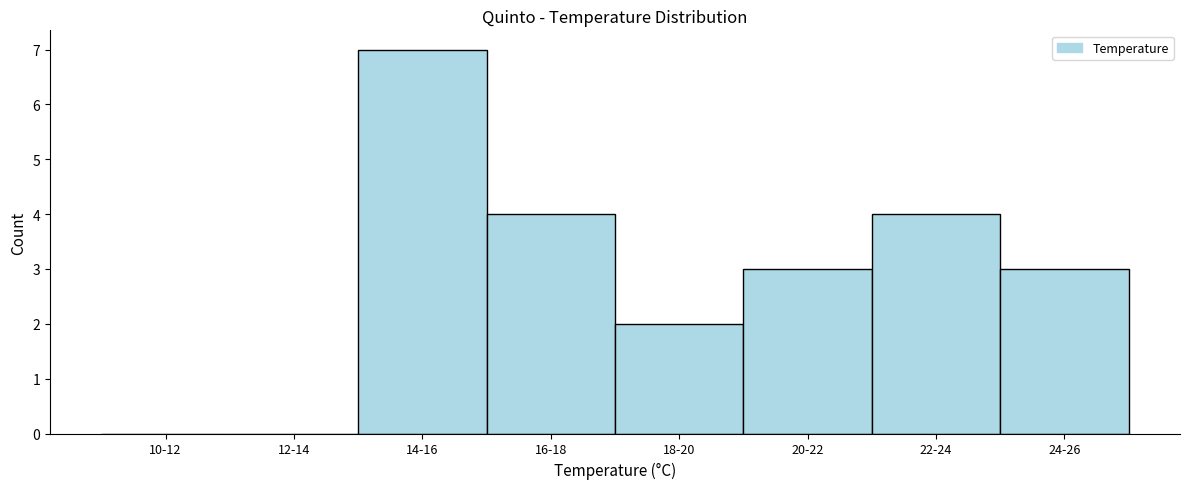

Reading left to right, extract all data points from this chart.

10-12=0	12-14=0	14-16=7	16-18=4	18-20=2	20-22=3	22-24=4	24-26=3